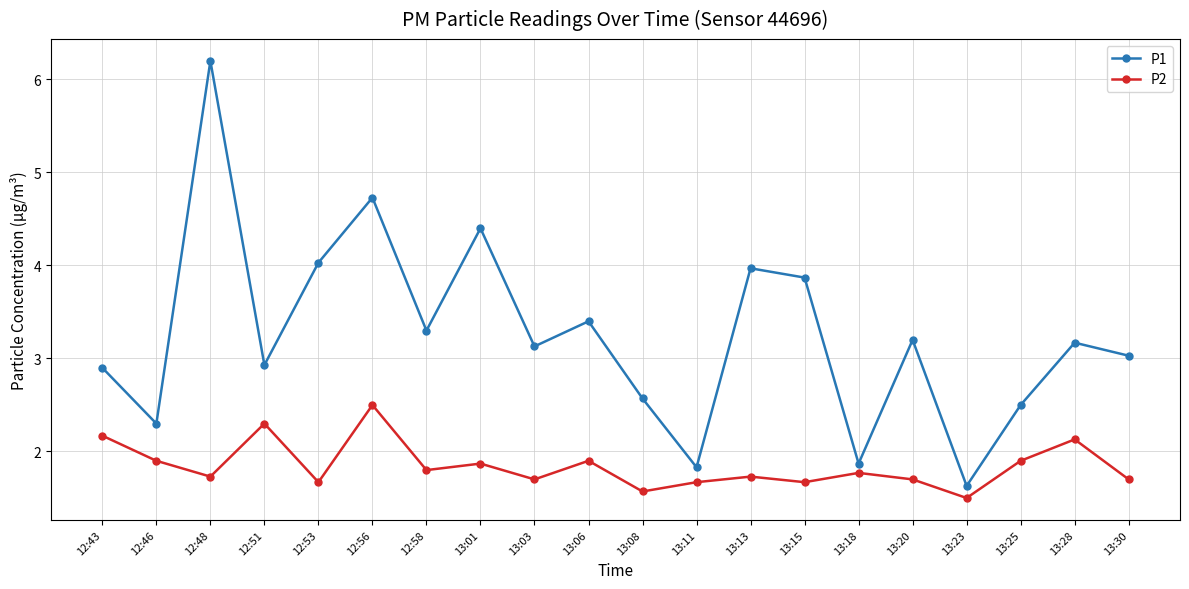

How many data points in P1 are less than 3?

8